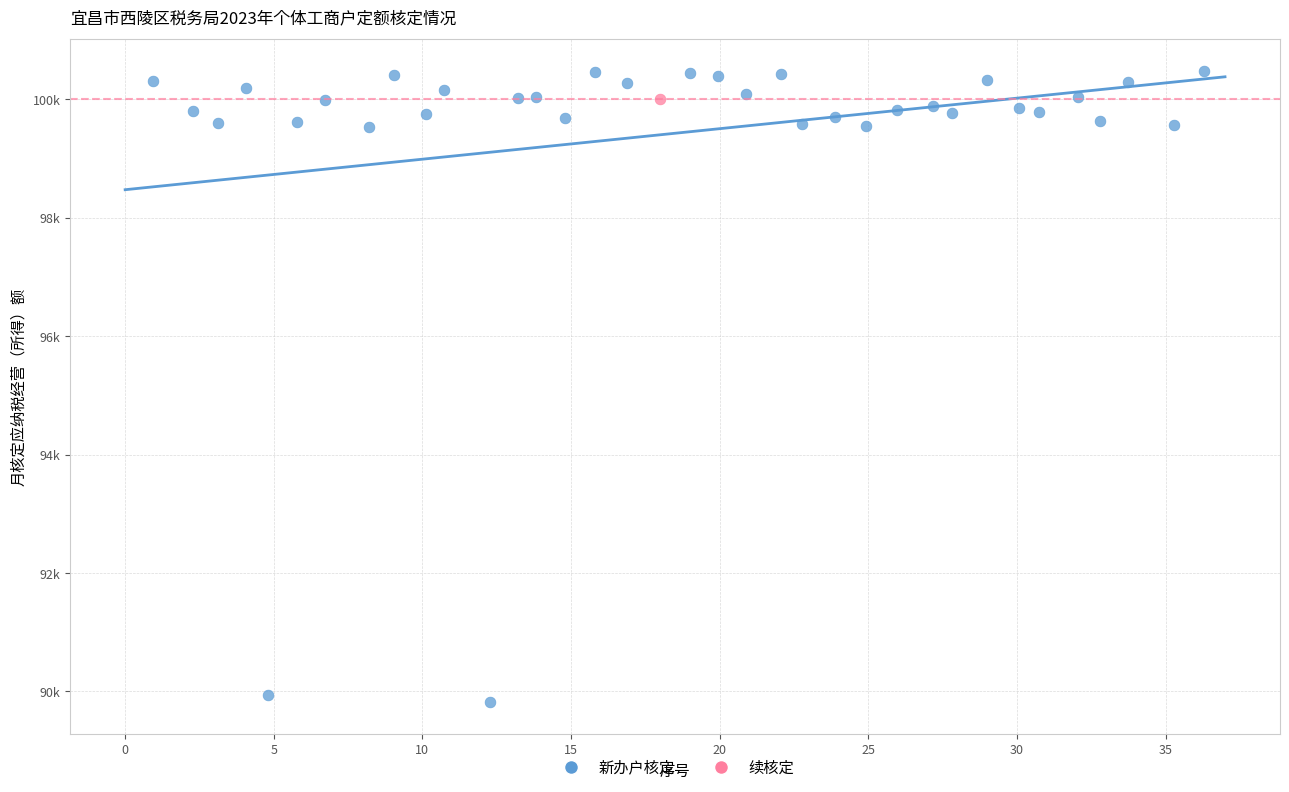

What are all the series names shown in the legend?

新办户核定, 续核定